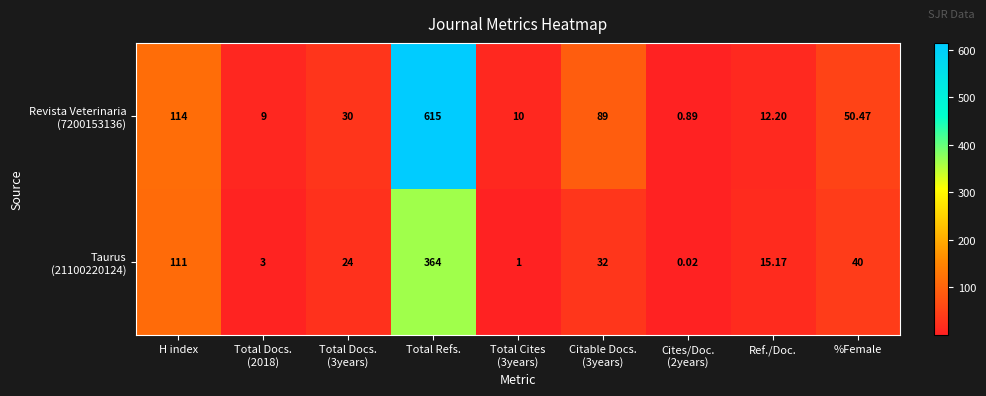

How many categories are shown in the chart?

9